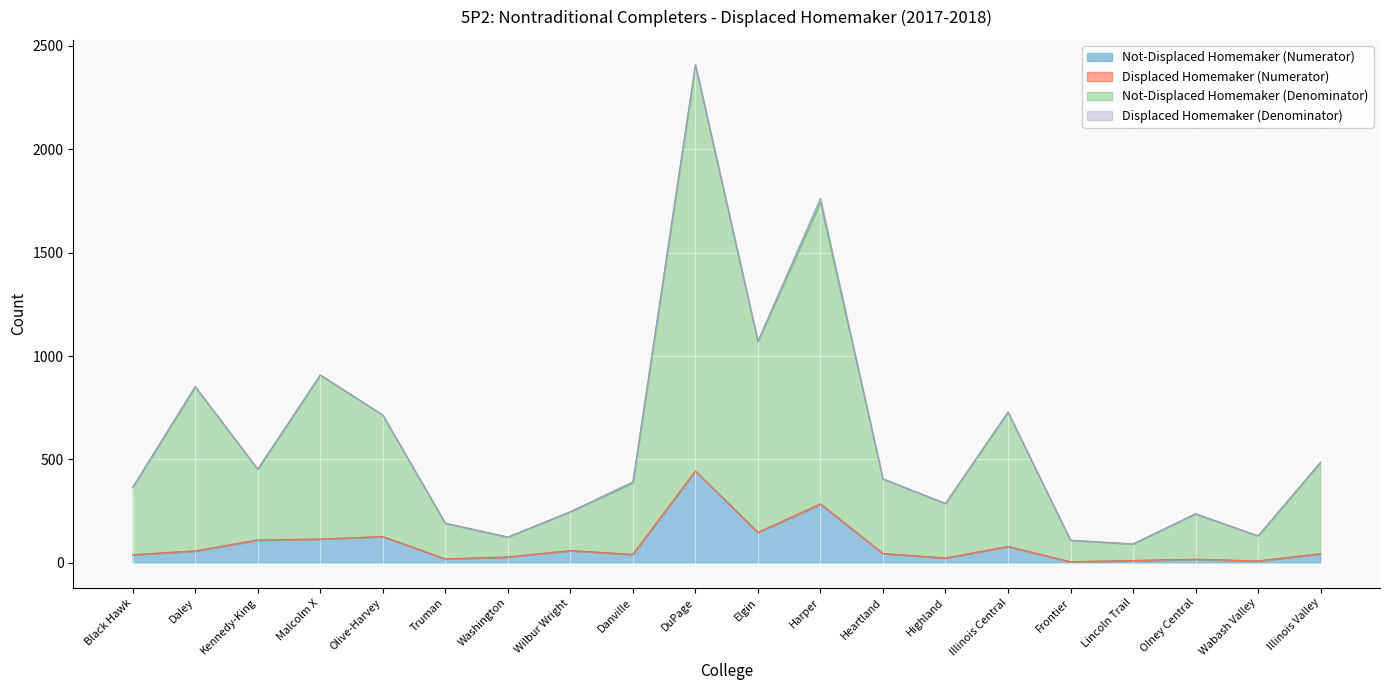

What is the smallest value displayed?

5